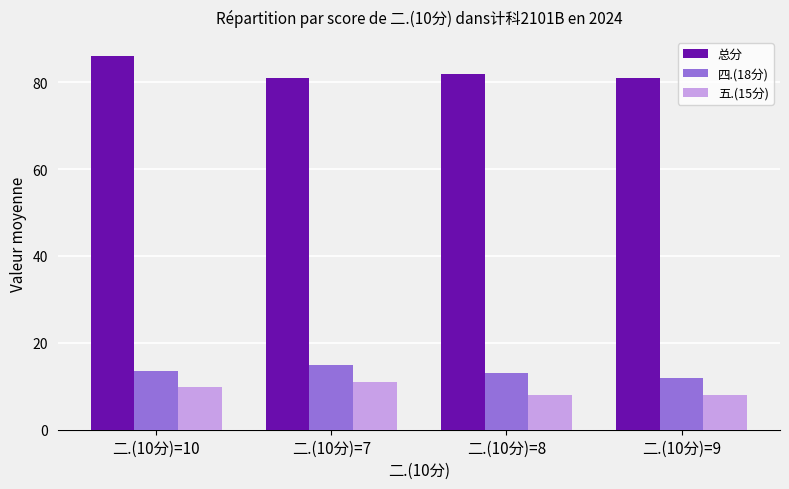

What is the spread (max minus min) of values at 二.(10分)=8?

74.0